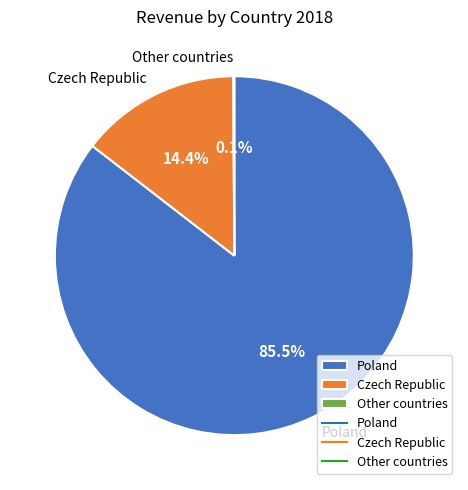

What percentage is NOT represented by Poland?

14.5%